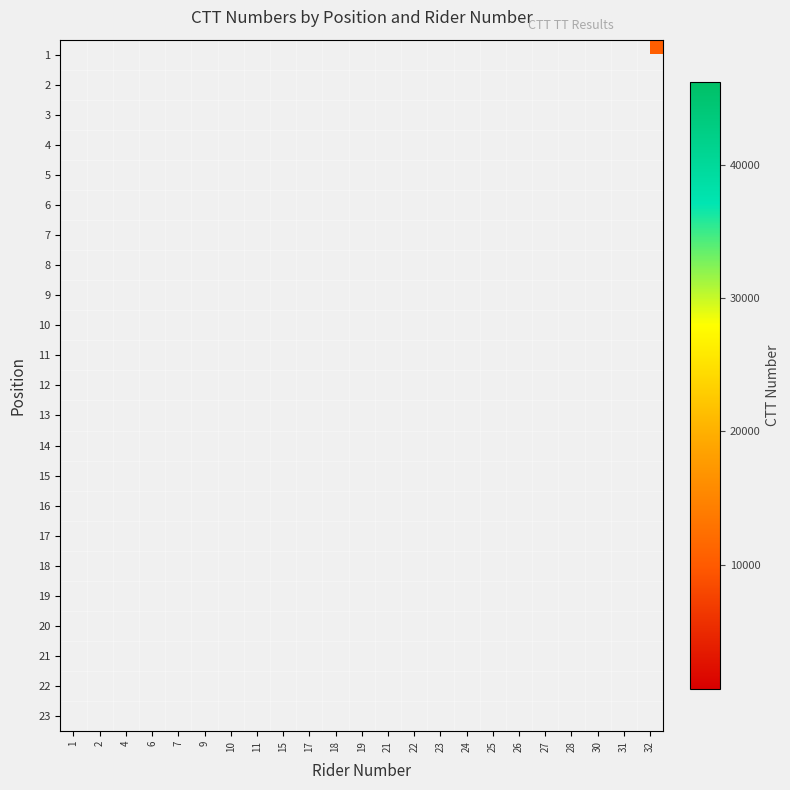

List the labels in order of 20 value, smallest first.

1, 2, 4, 6, 7, 9, 10, 11, 15, 17, 18, 19, 21, 22, 23, 24, 25, 26, 27, 28, 30, 31, 32